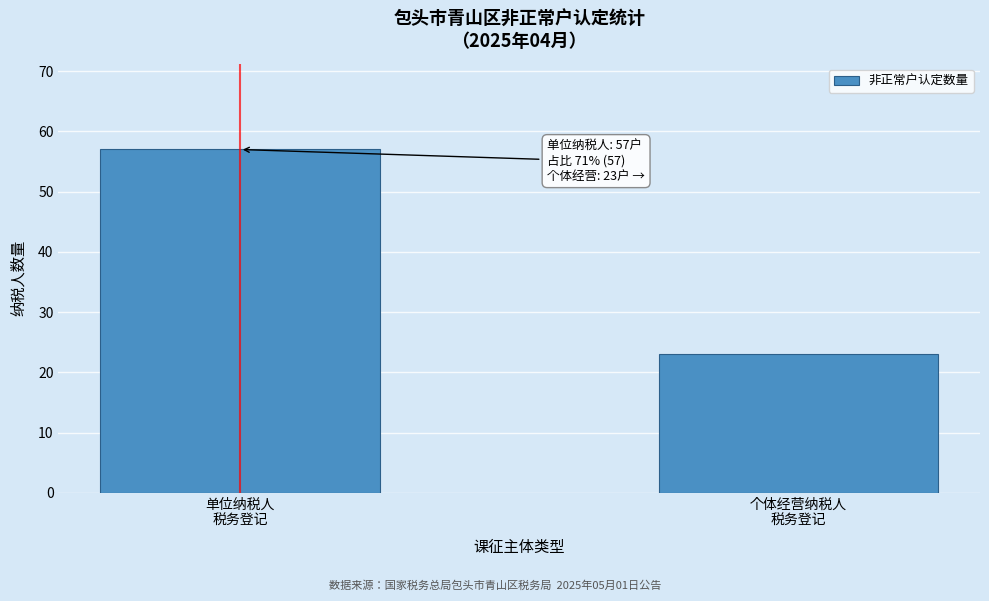

Reading left to right, what are all the values shown in this chart?

57	23